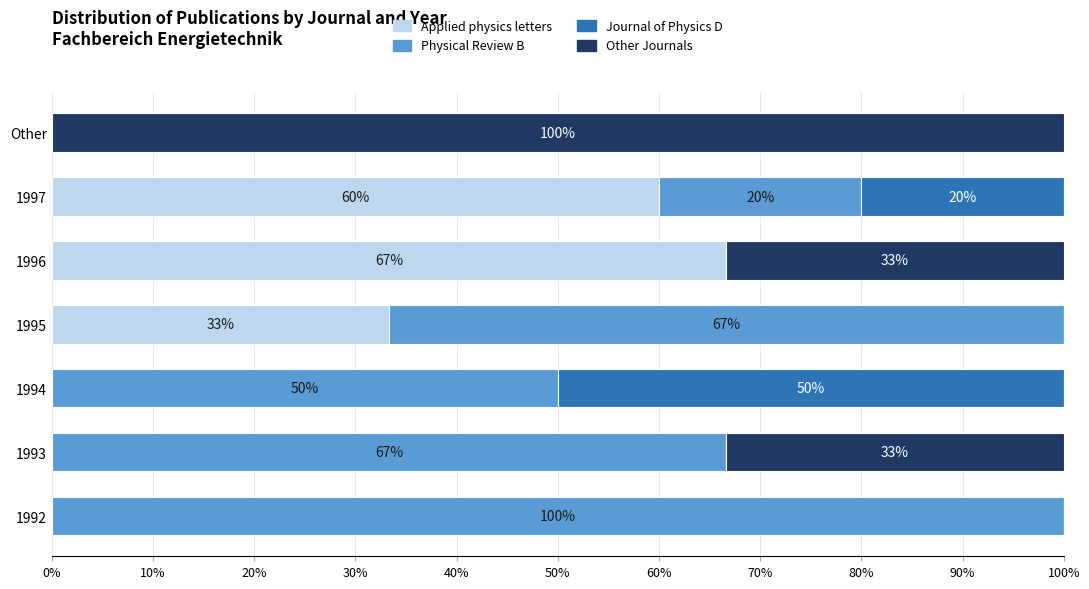

At which label does Applied physics letters reach its peak?

1996